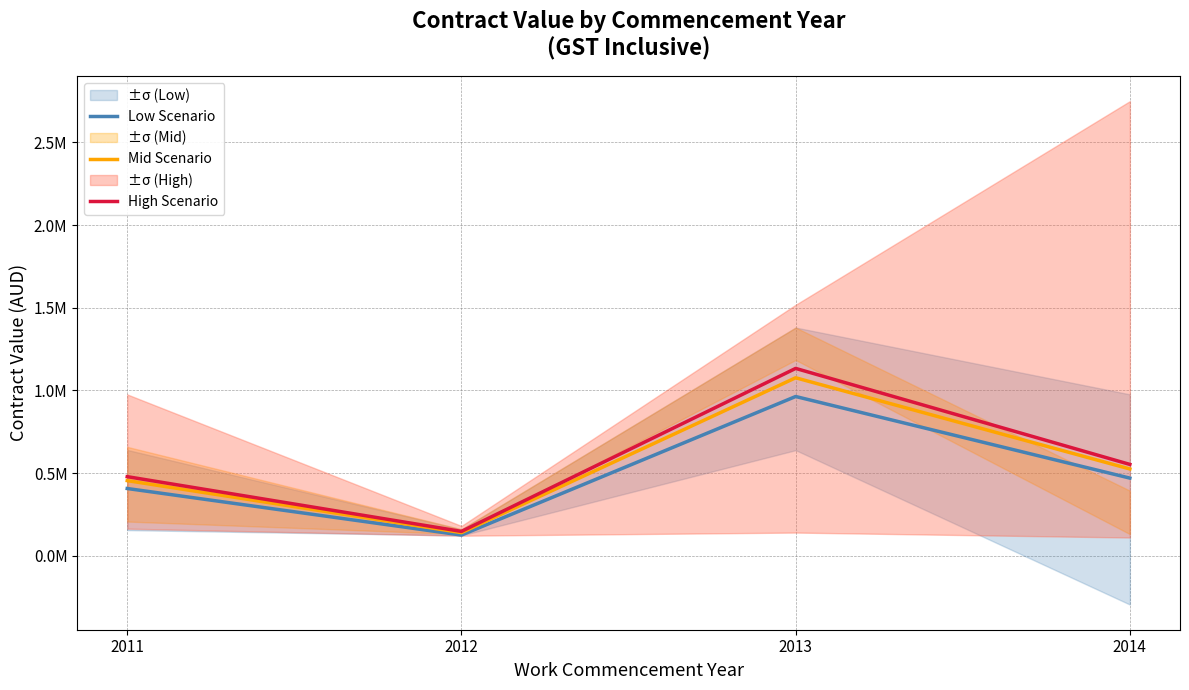

True or false: Mid Scenario and High Scenario intersect in this chart.

False